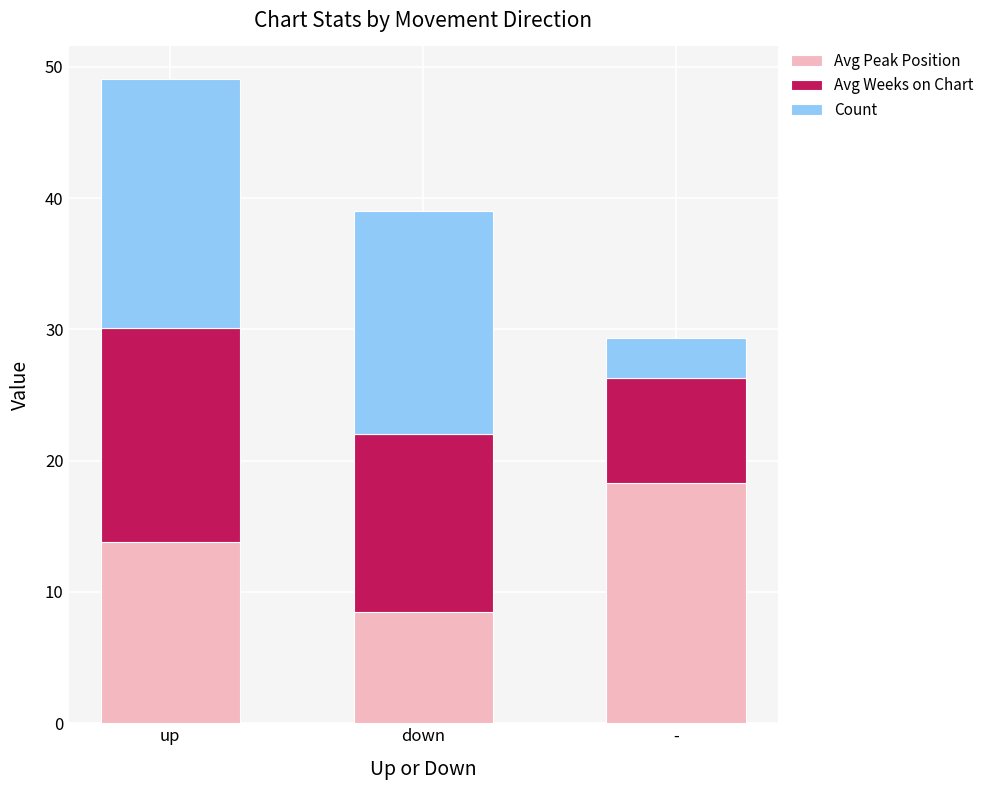

At which category is the sum across all series the highest?

up